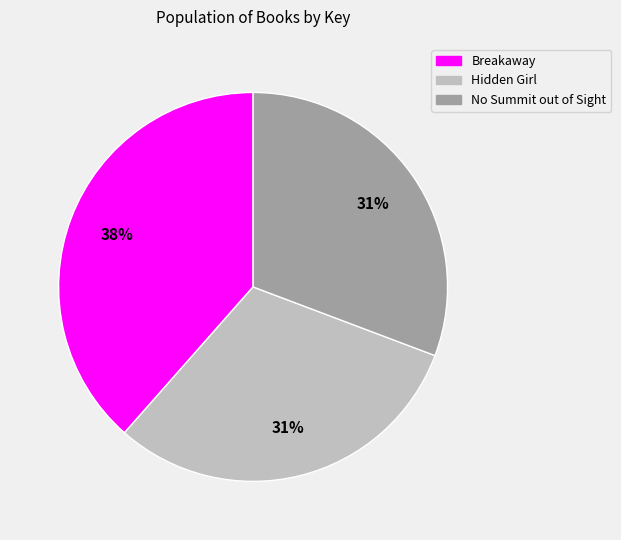

Combined, do Hidden Girl and Breakaway account for over 50%?

Yes